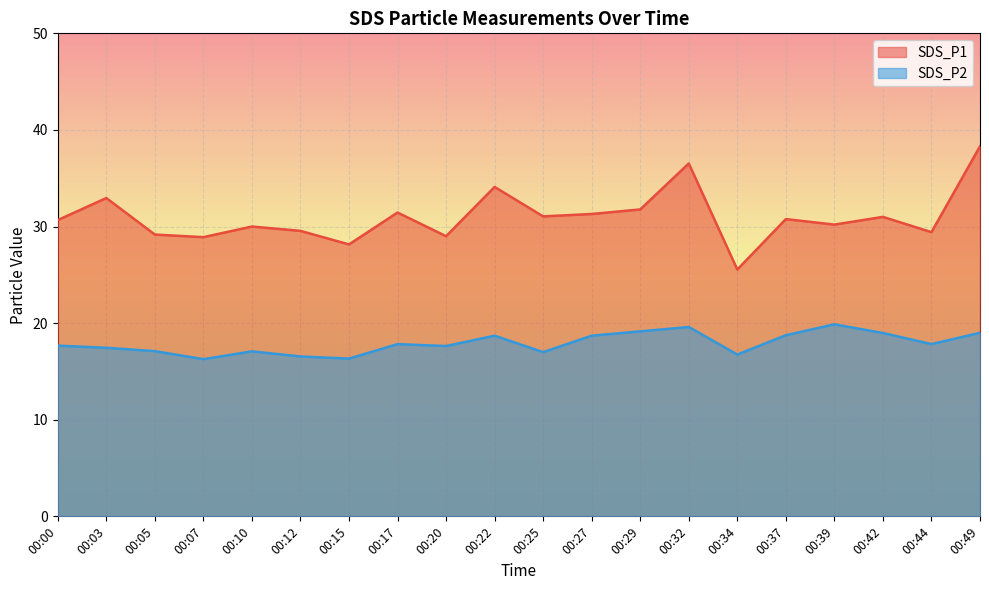

Which series has the widest spread of values?

SDS_P1